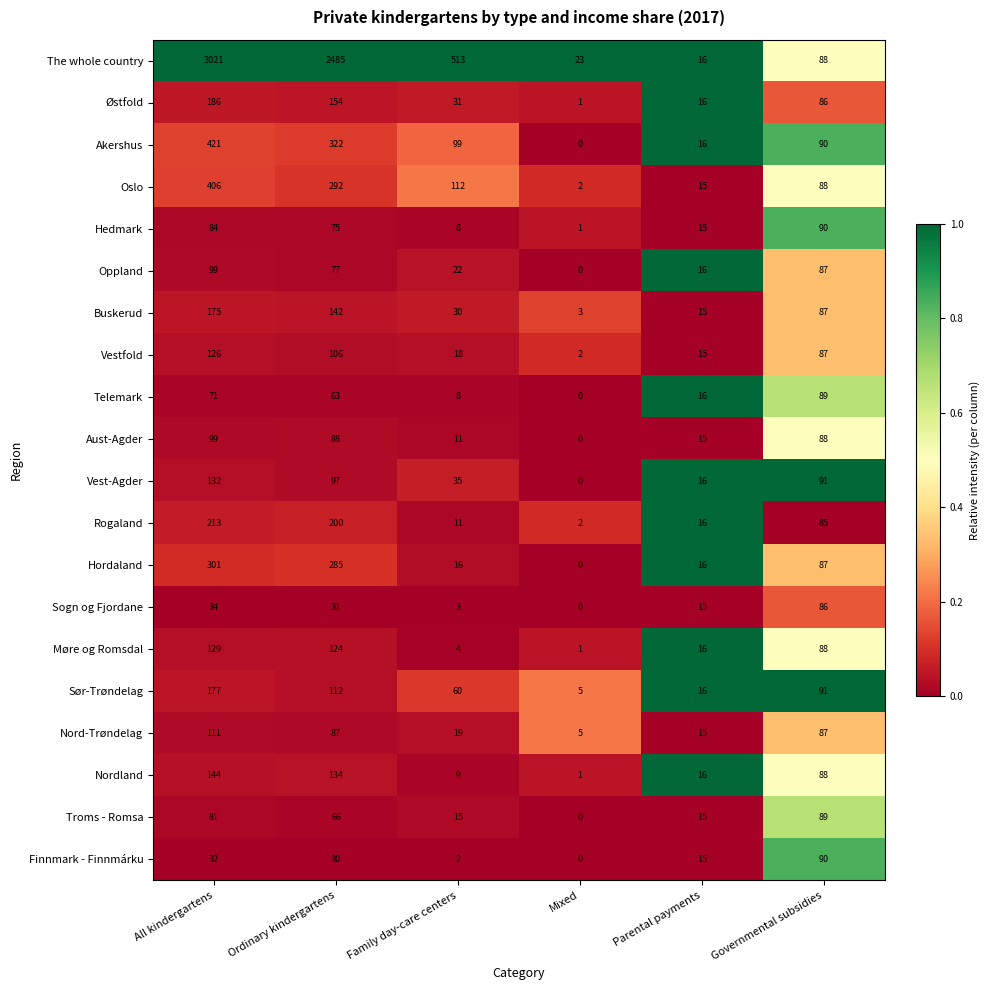

How many distinct data groups are displayed?

20